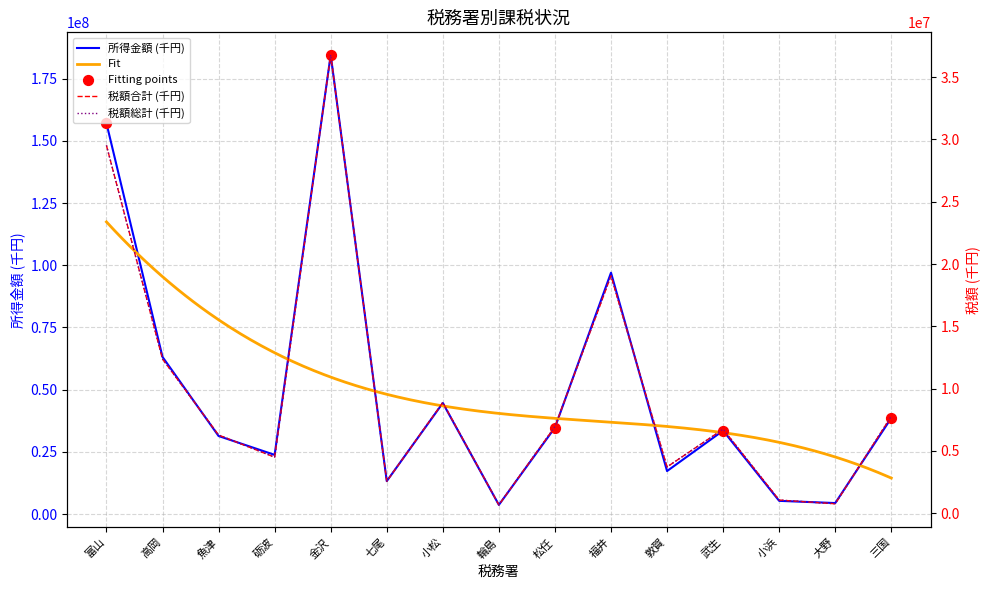

Which series has the widest spread of Y values?

所得金額 (千円)